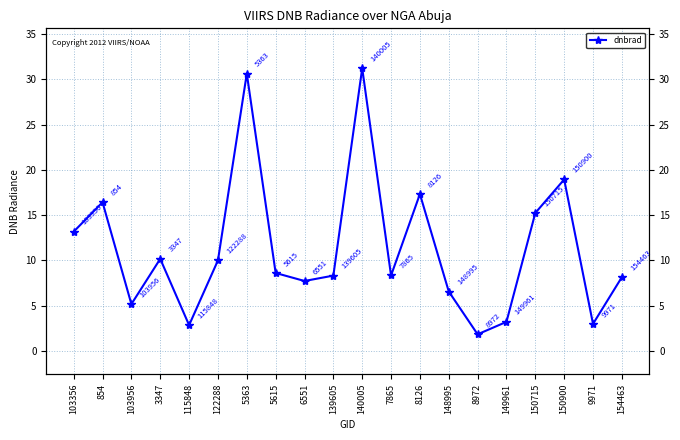

Reading left to right, what are all the values shown in this chart?

13.2	16.4	5.2	10.2	2.8	10.0	30.6	8.6	7.7	8.3	31.2	8.3	17.3	6.5	1.8	3.2	15.2	18.9	3.0	8.1